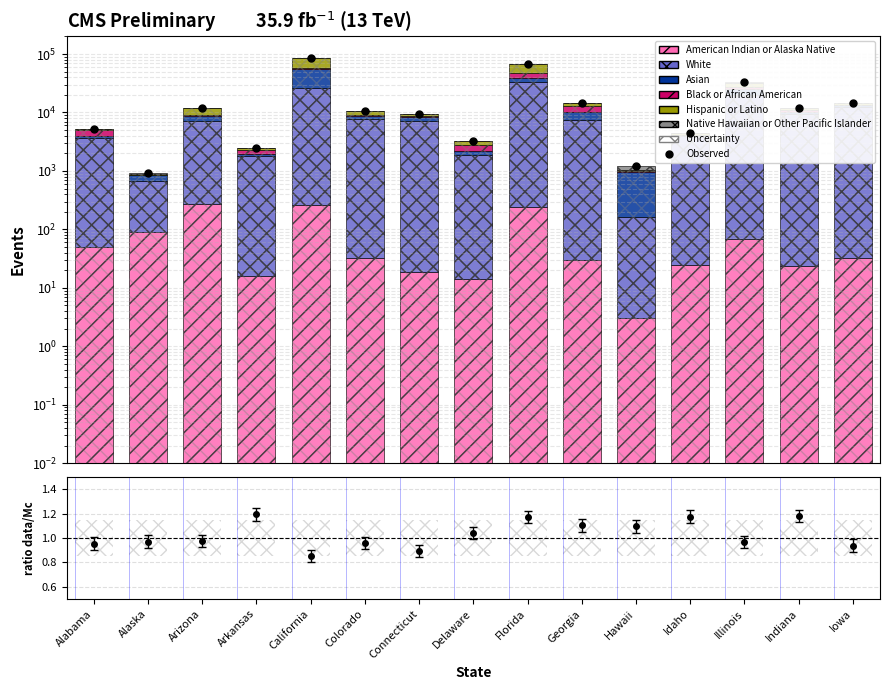

How many bars are there in total?

90